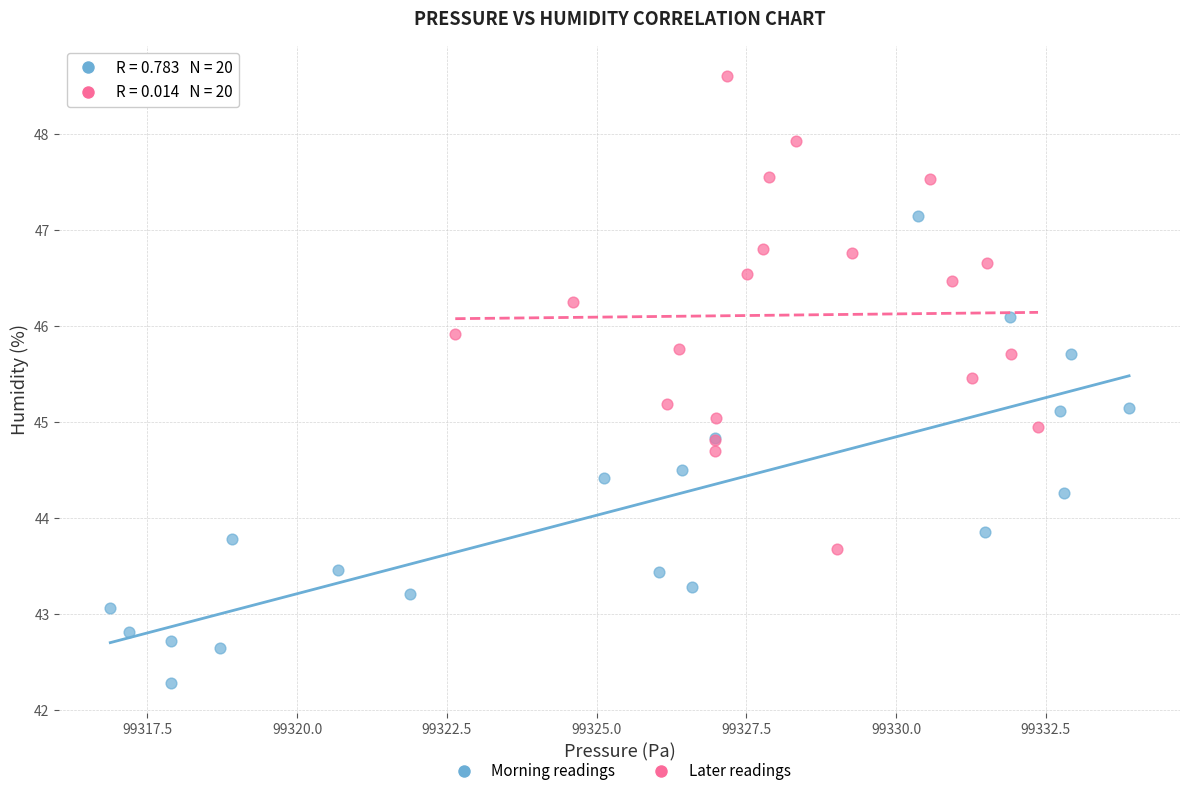

Which series contains the lowest Y value?

Morning readings